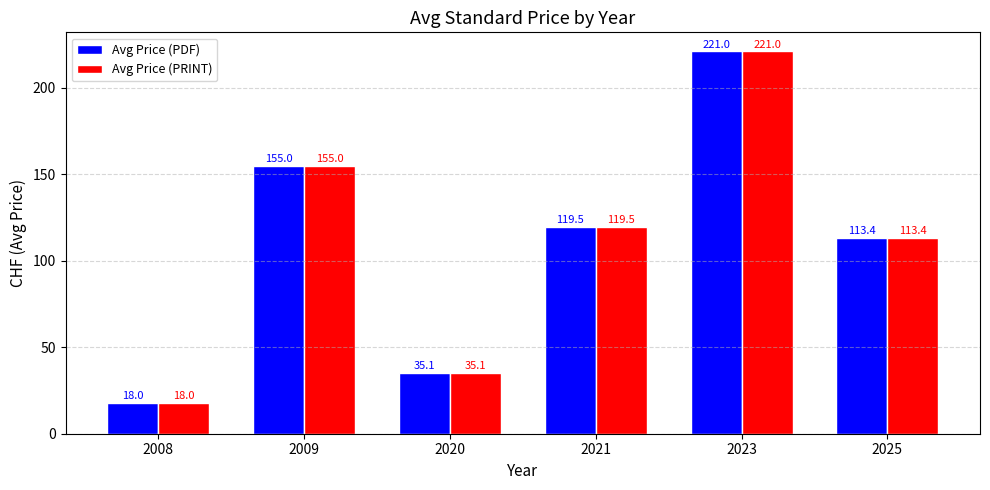

List the labels in order of Avg Price (PRINT) value, largest first.

2023, 2009, 2021, 2025, 2020, 2008